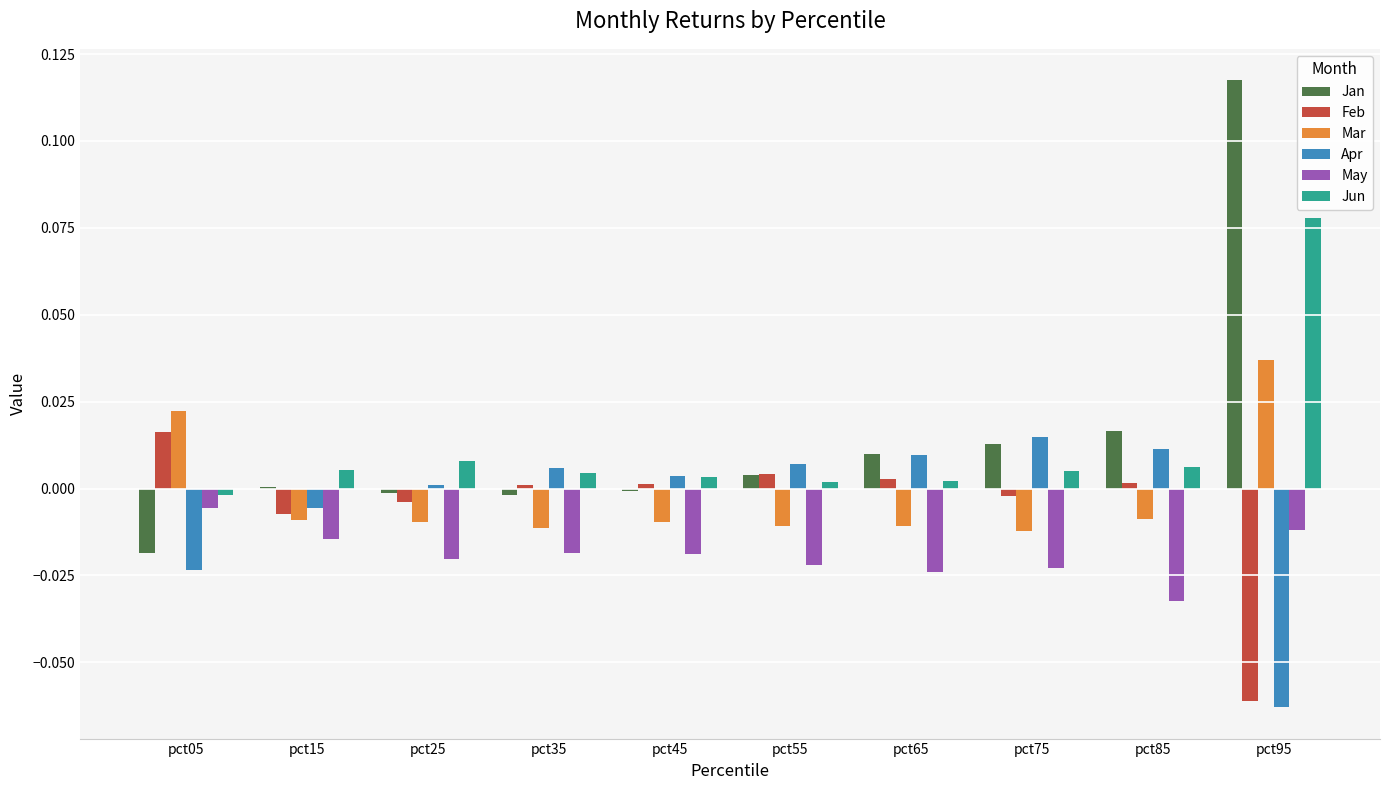

At which category is the sum across all series the highest?

pct95